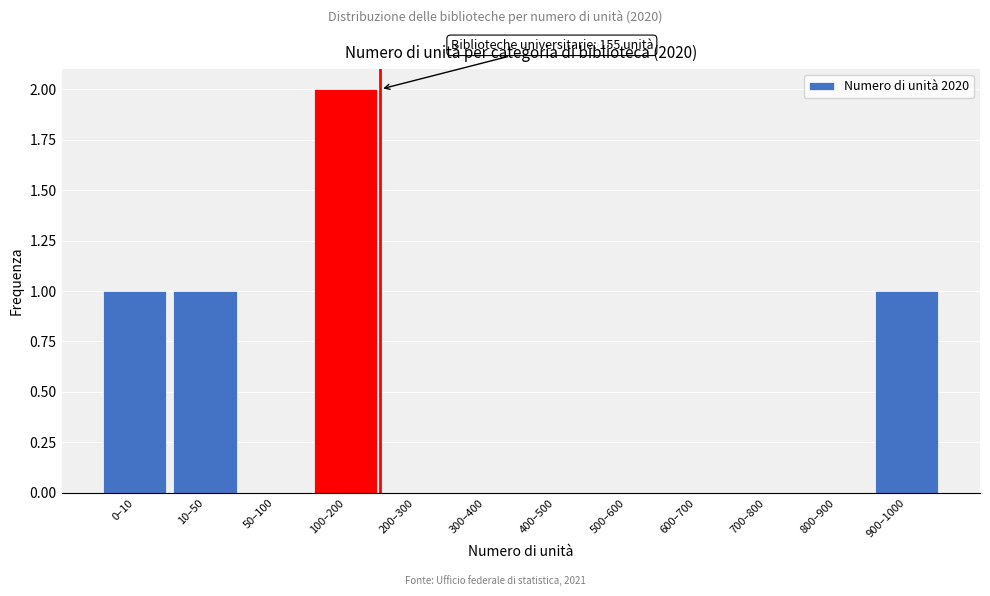

Reading left to right, transcribe all the data shown in this chart.

0–10=1	10–50=1	50–100=0	100–200=2	200–300=0	300–400=0	400–500=0	500–600=0	600–700=0	700–800=0	800–900=0	900–1000=1